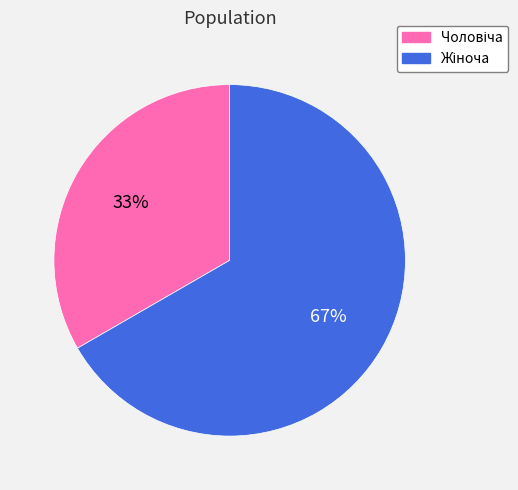

Is there a majority slice in this chart?

Yes